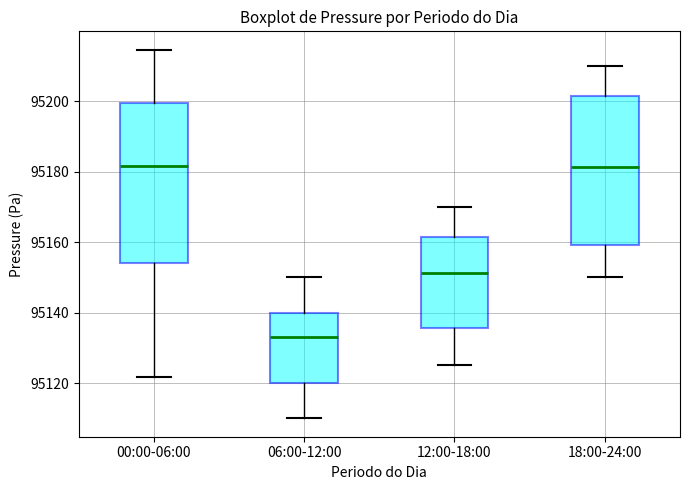

Comparing the boxes themselves (not the whiskers), which one is the tallest?

00:00-06:00